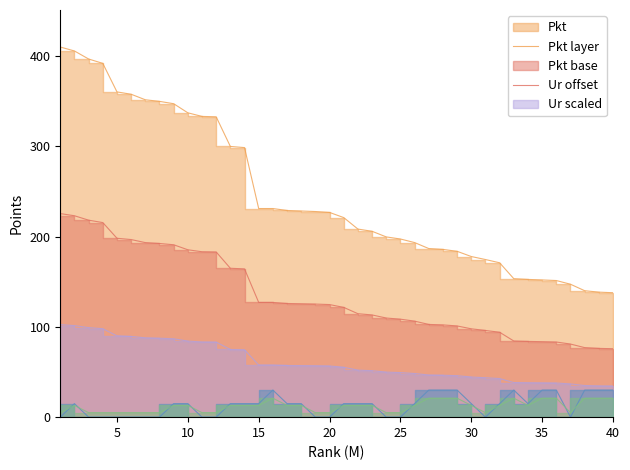

What is the difference between the Pkt values at 33 and 30?

24.6